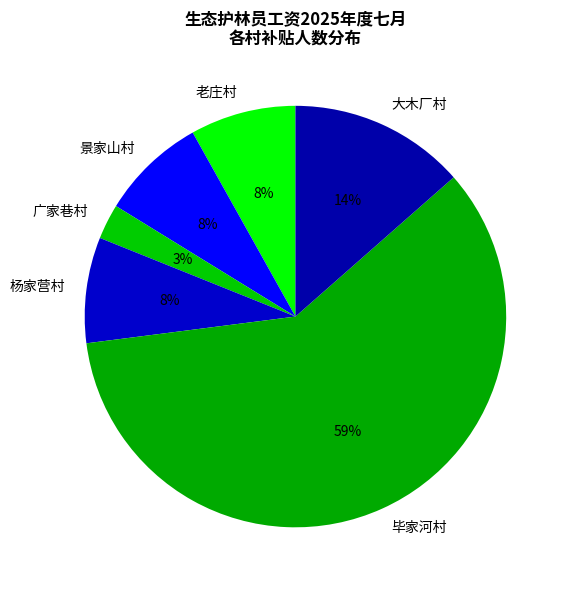

Which slice is the smallest?

广家巷村